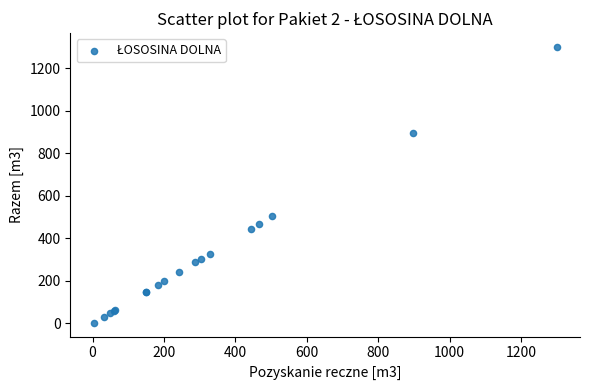

What Y value in the scatter plot is closest to 651?

503